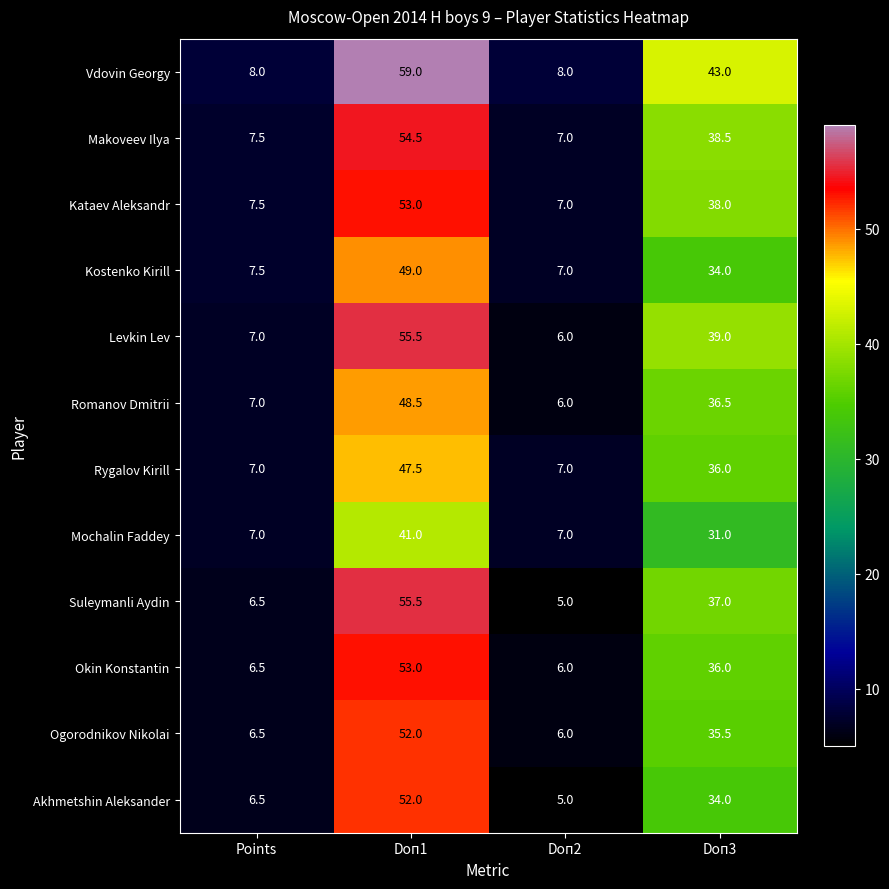

Rank the categories by Makoveev Ilya value from lowest to highest.

Doп2, Points, Doп3, Doп1